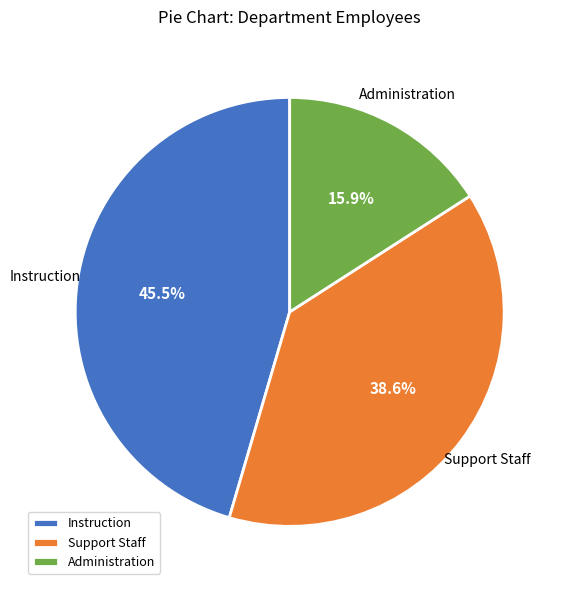

Does Support Staff account for over 50% of the chart?

No